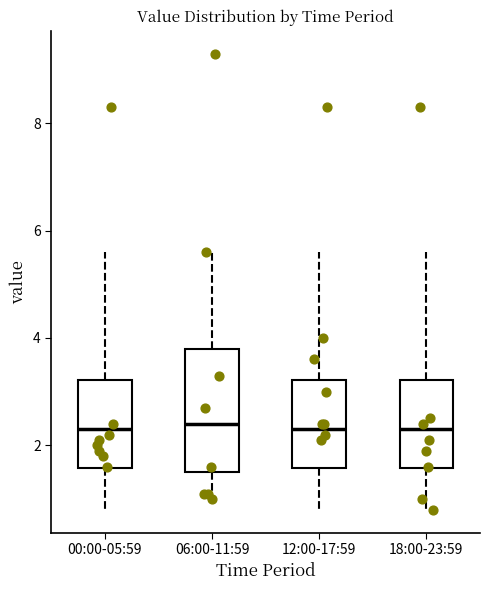

Which box is the tallest, from its lower edge to its upper edge?

06:00-11:59